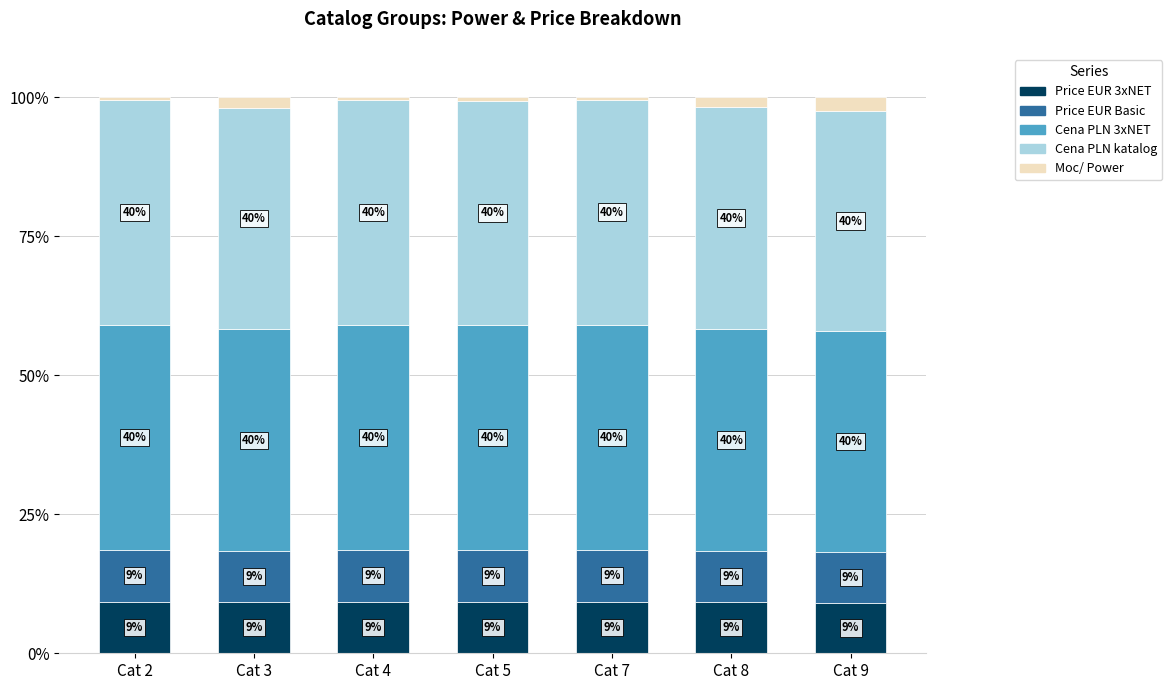

What is the total value across all series at Cat 8?

100.0